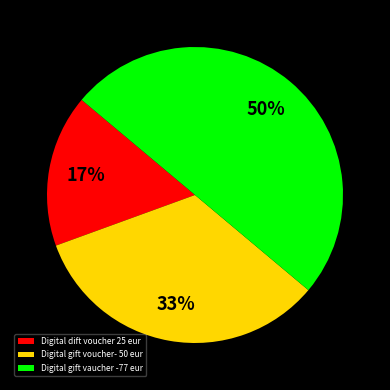

To the nearest percent, what is the difference between the largest and smallest slice percentages?

33%